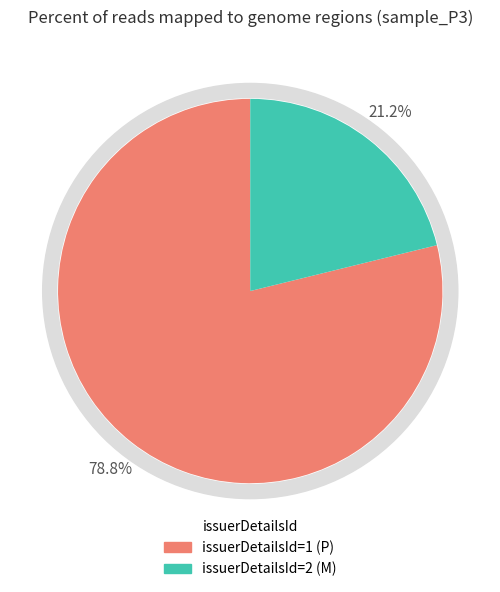

Which slice is the largest?

1